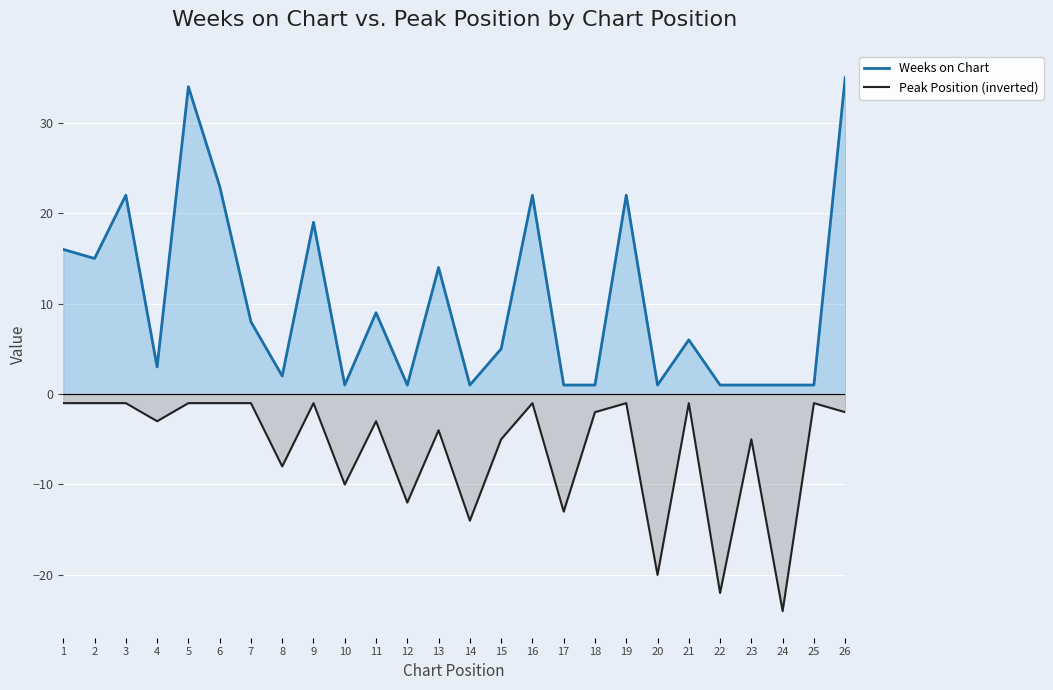

Count the number of categories in the chart.

26